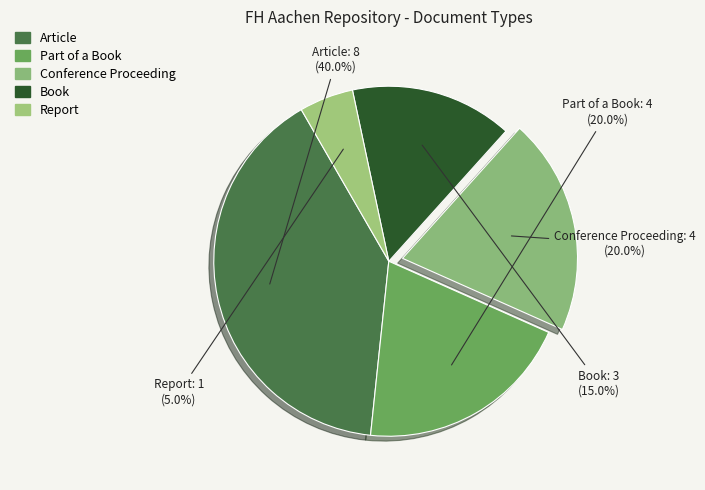

Which category has the biggest portion of the pie?

Article